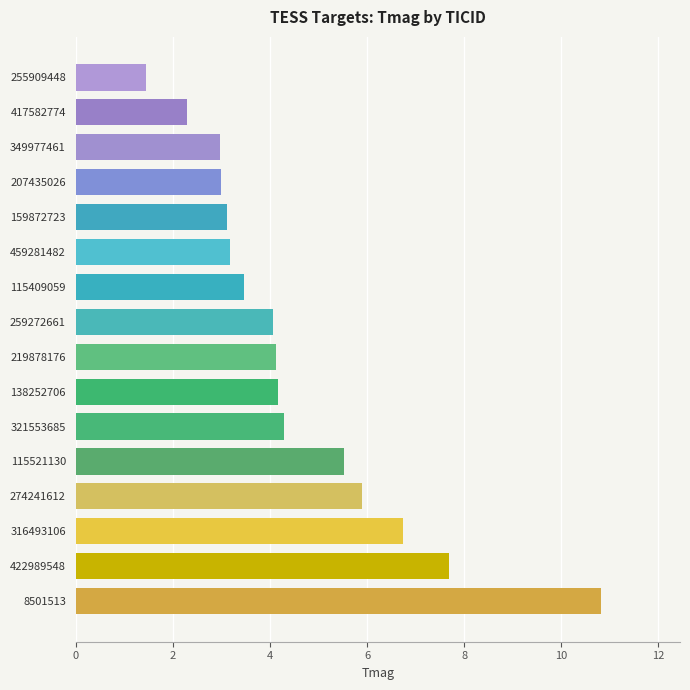

Is it true that the value at 321553685 is 6.9?

False